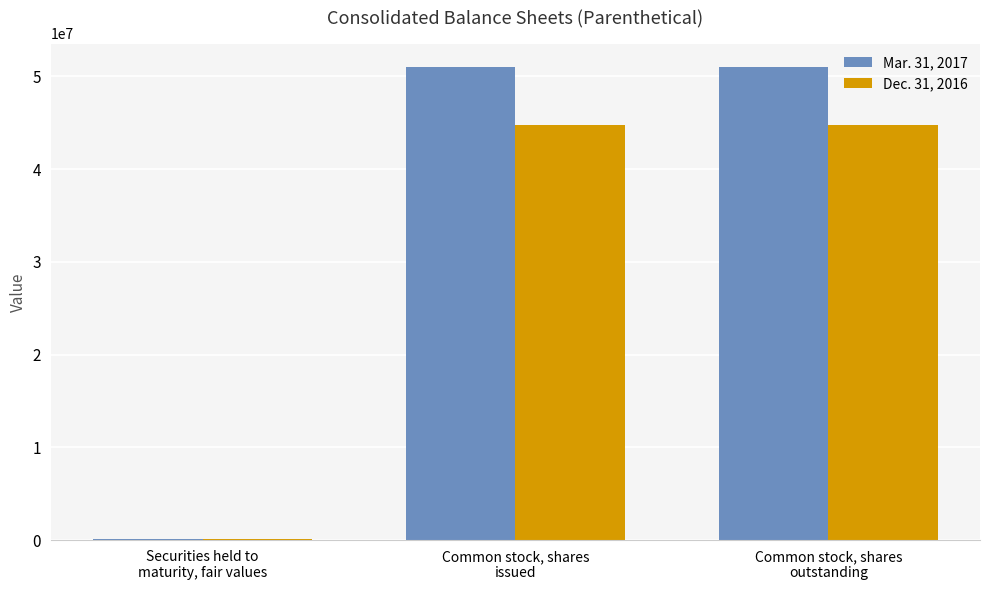

Which series has the largest total across all categories?

Mar. 31, 2017